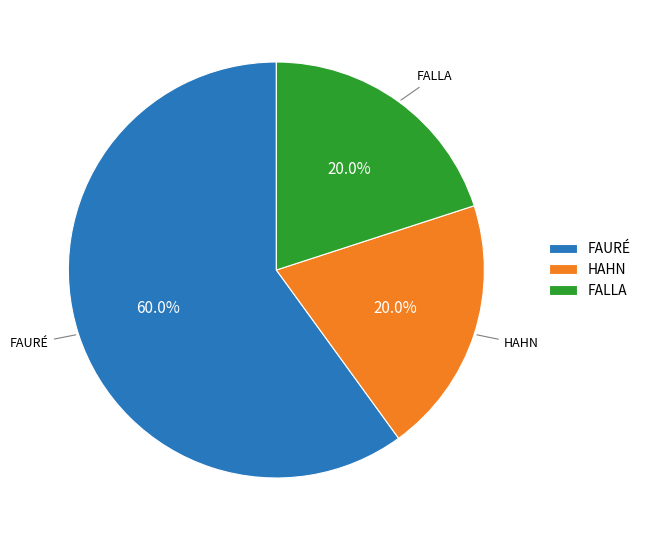

Which slice is the largest?

FAURÉ